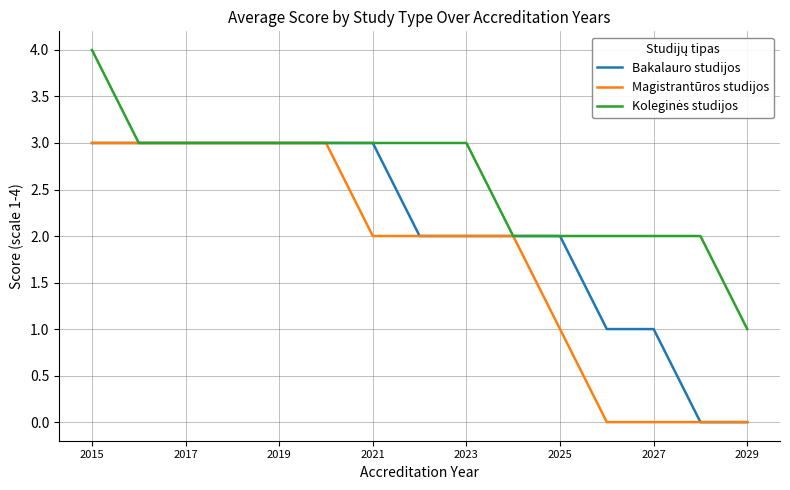

What is the highest value of the Bakalauro studijos series?

3